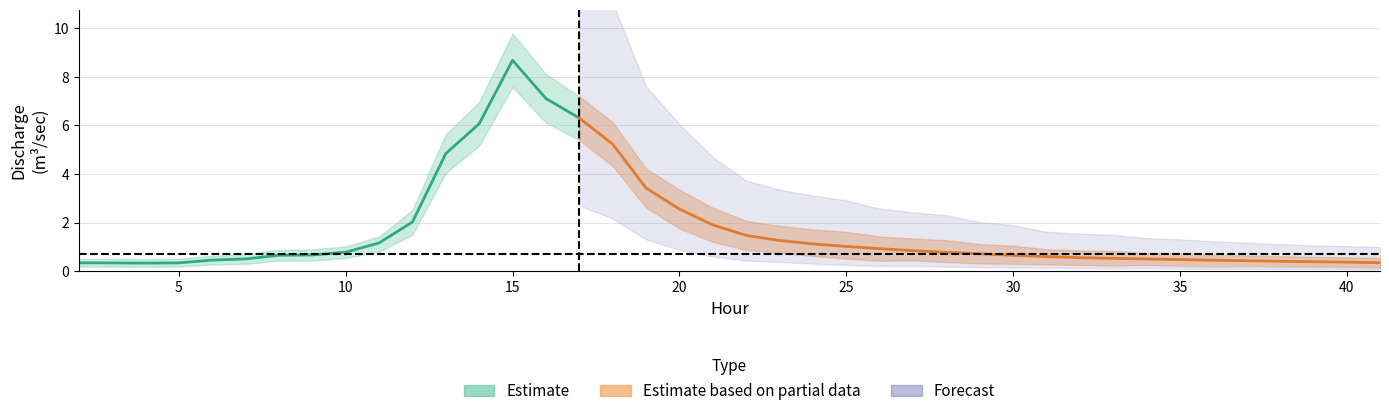

True or false: discharge and upper intersect in this chart.

False